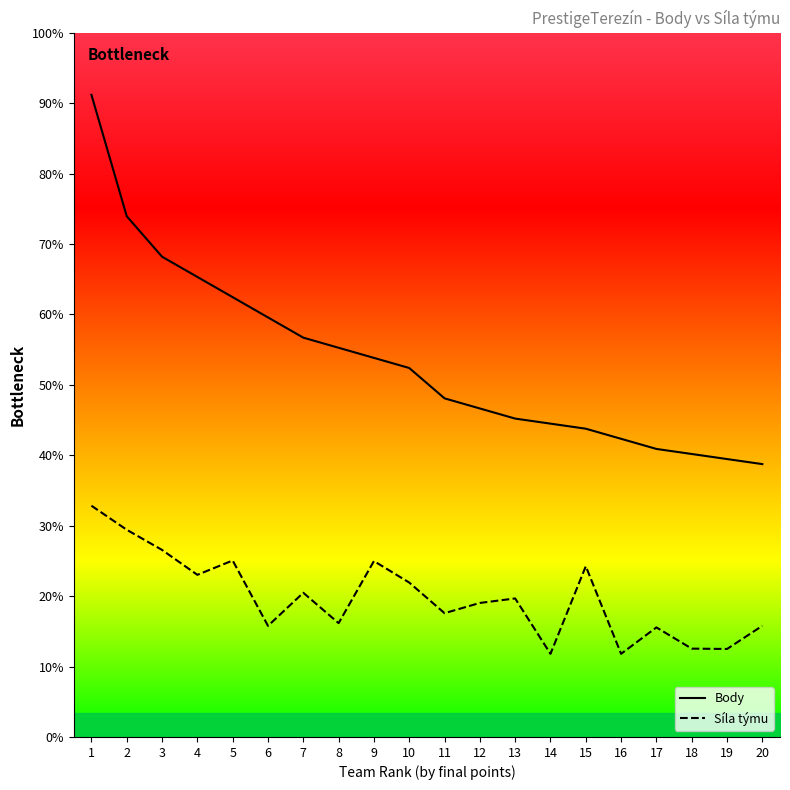

What are all the series names shown in the legend?

Body, Síla týmu